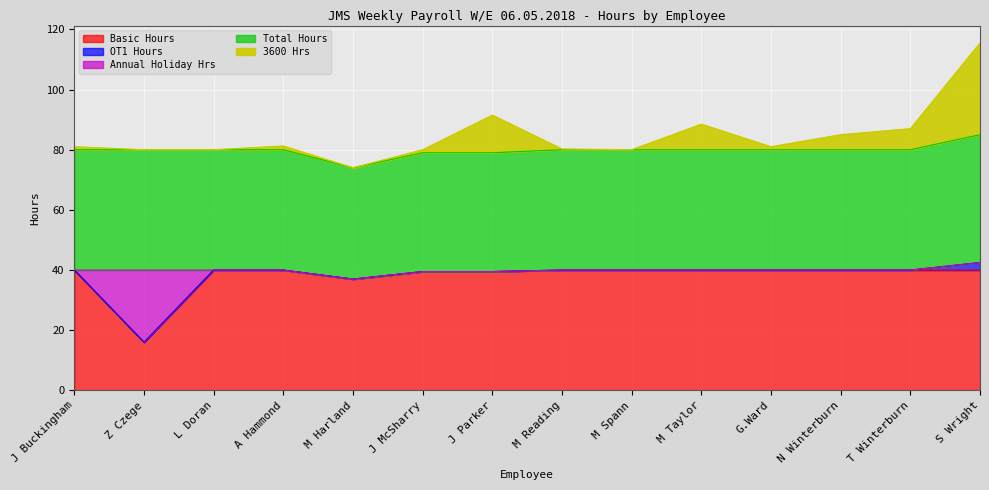

What are all the series names shown in the legend?

Basic Hours, OT1 Hours, Annual Holiday Hrs, Total Hours, 3600 Hrs